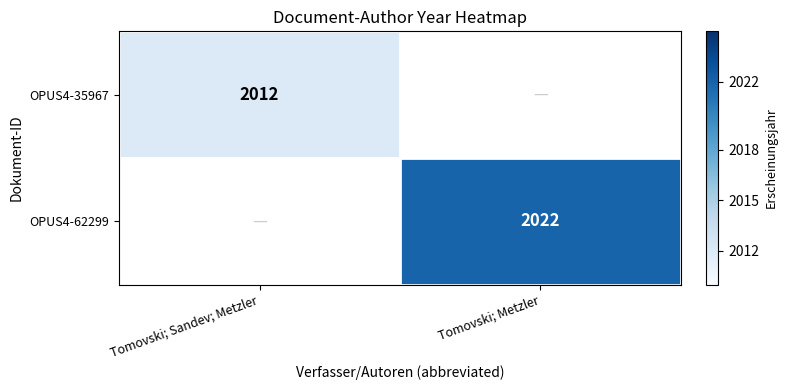

What is the smallest value displayed?

2012.0